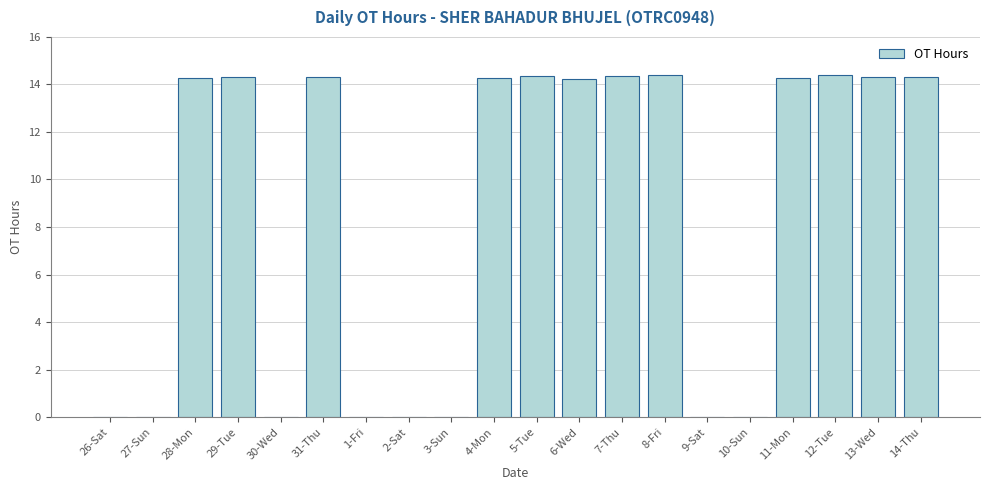

How many values exceed 14?

12